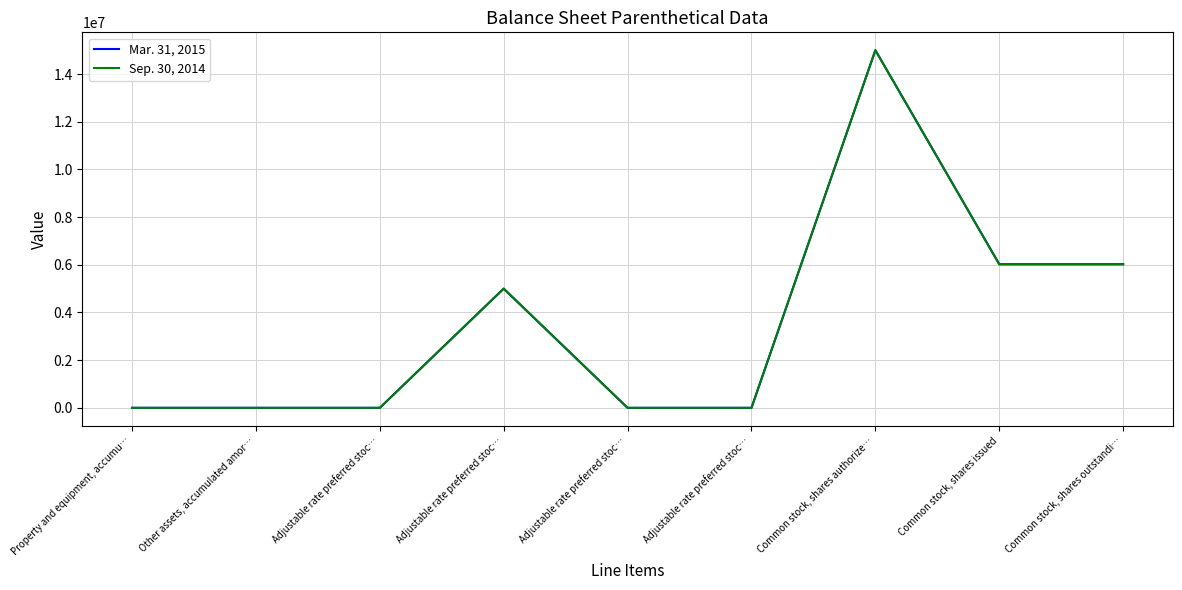

At which label is Mar. 31, 2015 closest to 7500000?

Common stock, shares issued